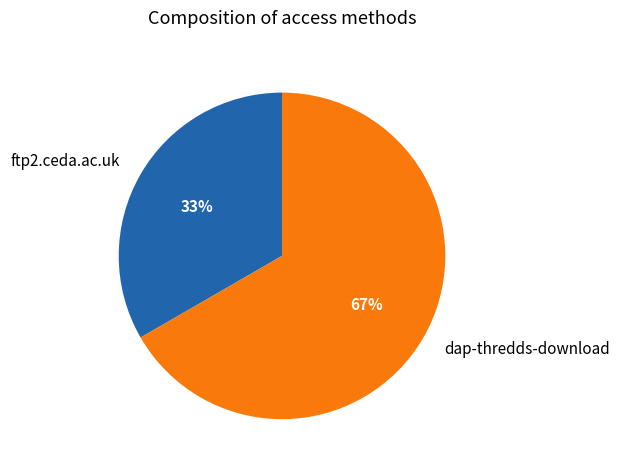

Count the number of slices in the pie.

2